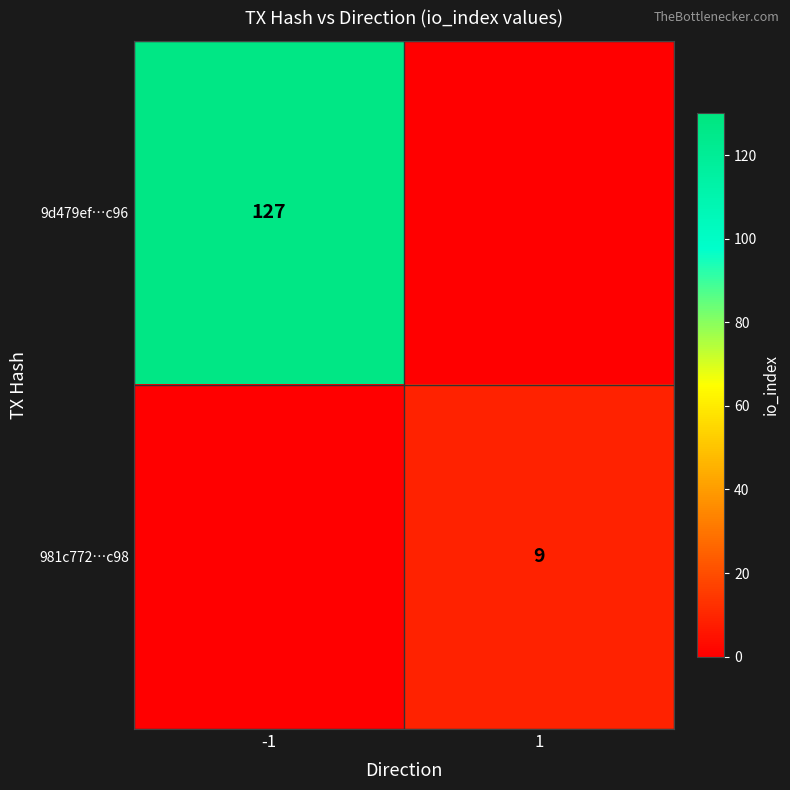

The 981c772…c98 series shows 9 at 1. True or false?

True